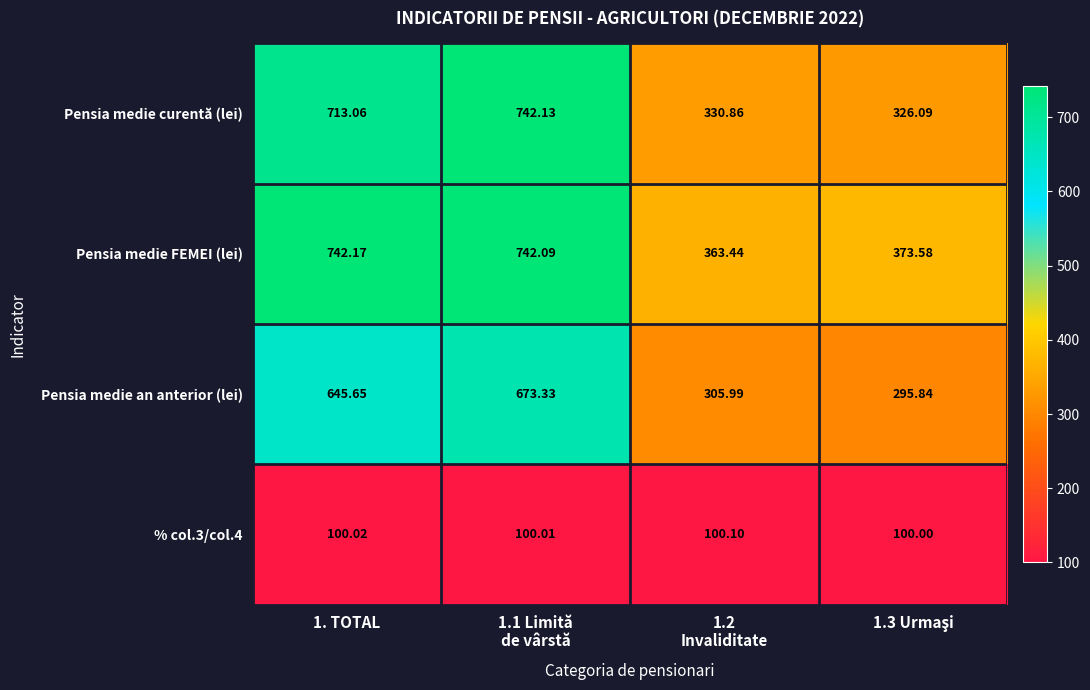

Rank the series at 1.2
Invaliditate from highest to lowest value.

Pensia medie FEMEI (lei), Pensia medie curentă (lei), Pensia medie an anterior (lei), % col.3/col.4